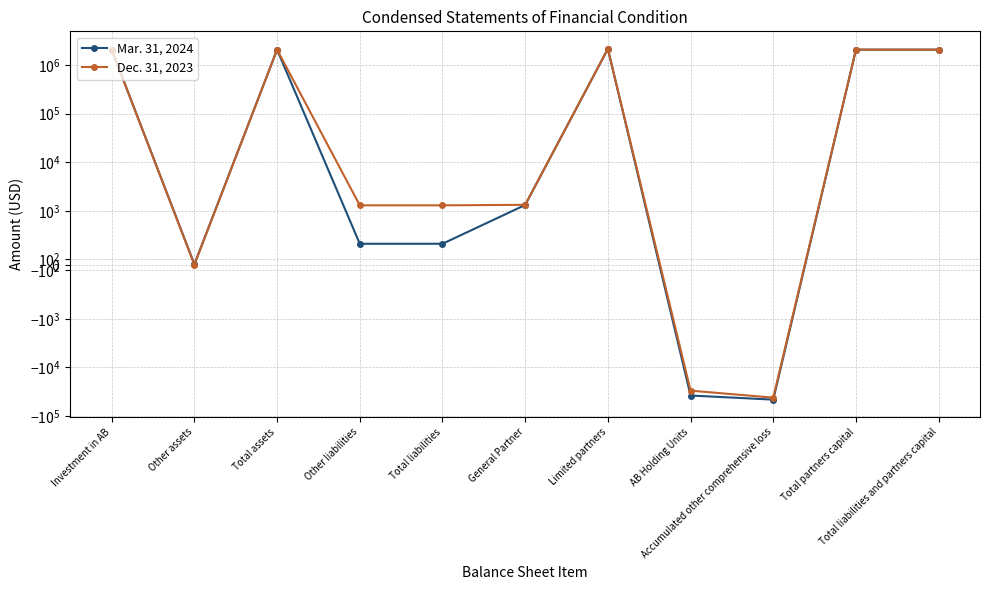

Does the chart have visible grid lines?

Yes